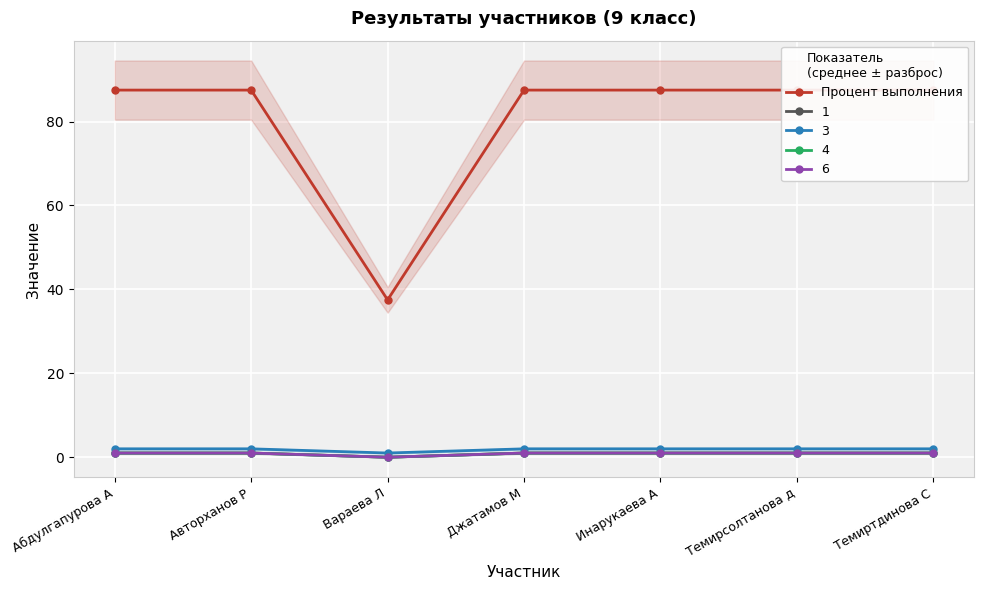

Reading left to right, transcribe all the data shown in this chart.

Абдулгапурова А=87.5	Авторханов Р=87.5	Вараева Л=37.5	Джатамов М=87.5	Инарукаева А=87.5	Темирсолтанова д=87.5	Темиртдинова С=87.5